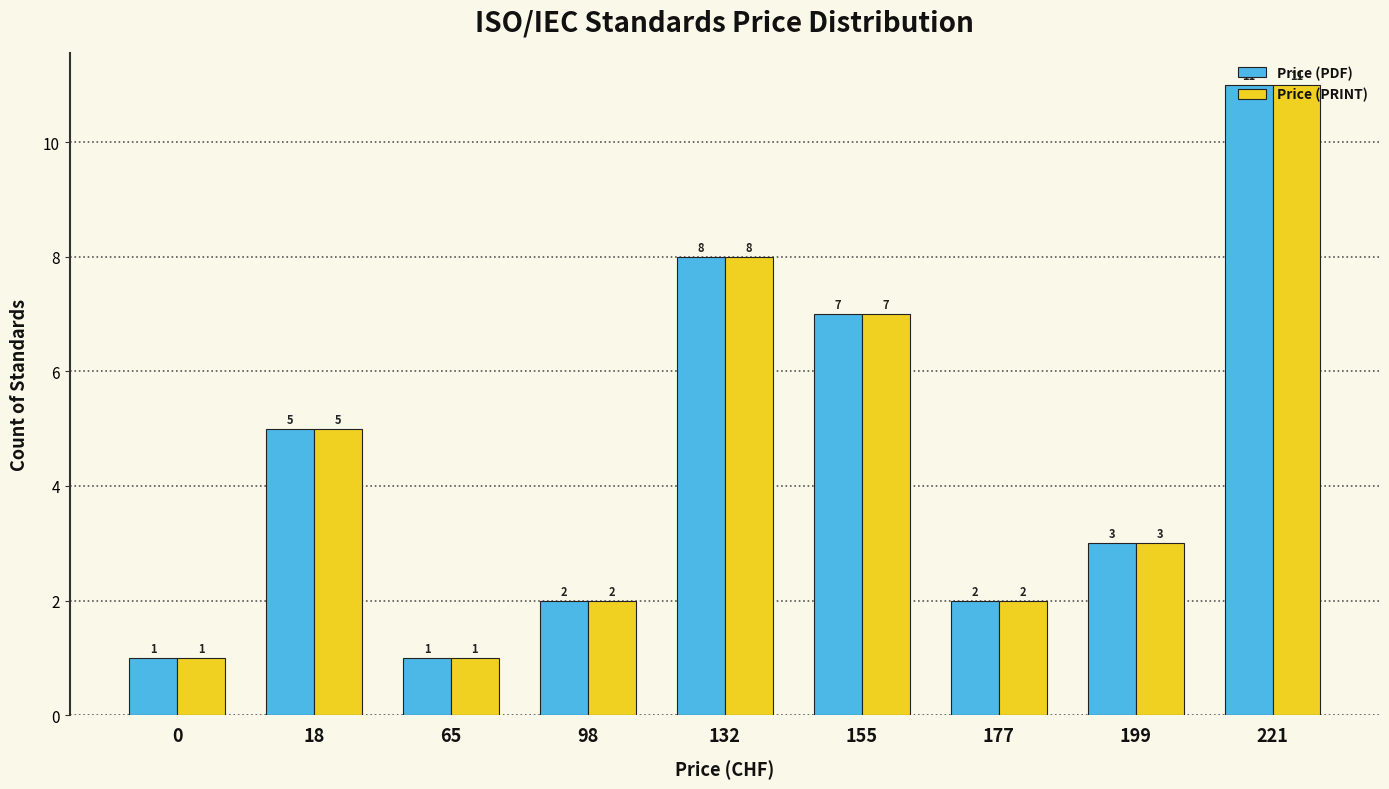

How many bars are there in total?

18